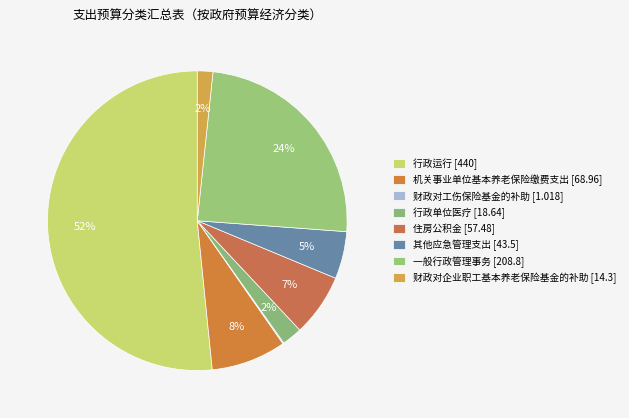

How many slices are in this pie chart?

8